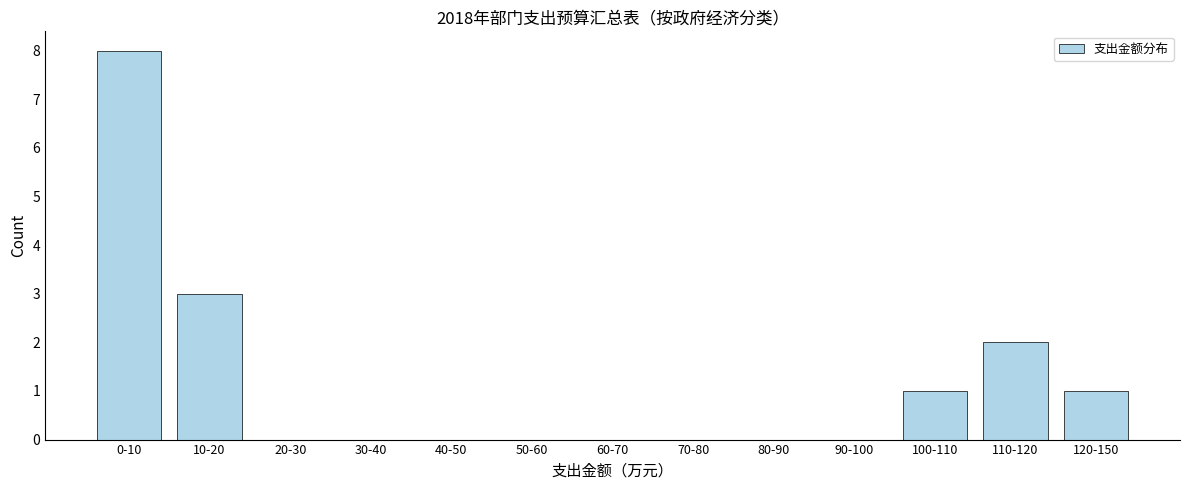

Reading left to right, list all the values displayed in this chart.

0-10=8	10-20=3	20-30=0	30-40=0	40-50=0	50-60=0	60-70=0	70-80=0	80-90=0	90-100=0	100-110=1	110-120=2	120-150=1